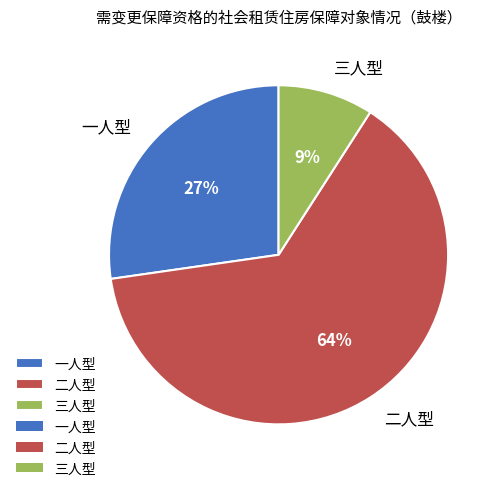

Do 二人型 and 一人型 together represent more than half of the pie?

Yes